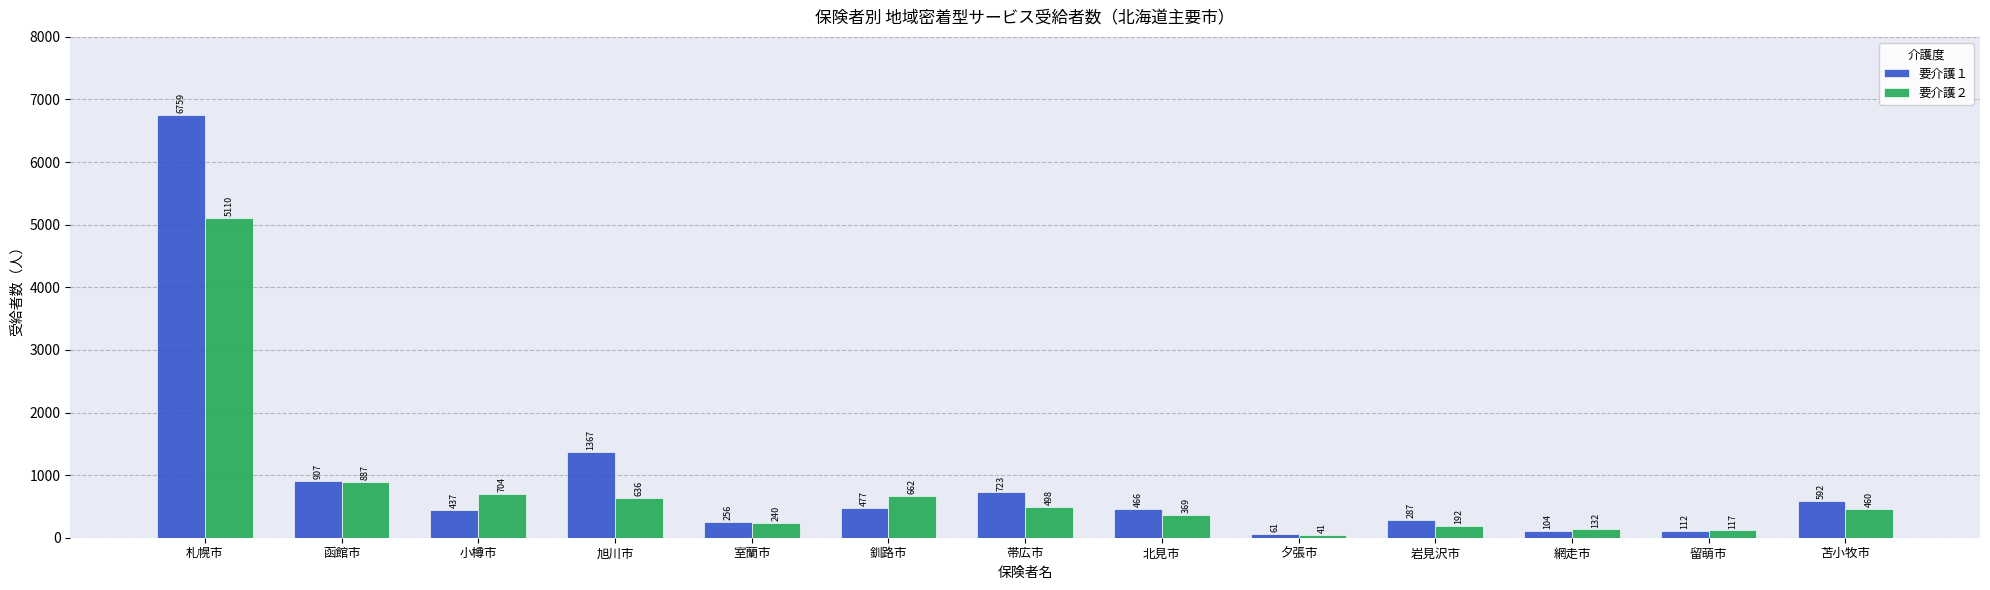

What is the label of the 9th bar from the right?

室蘭市